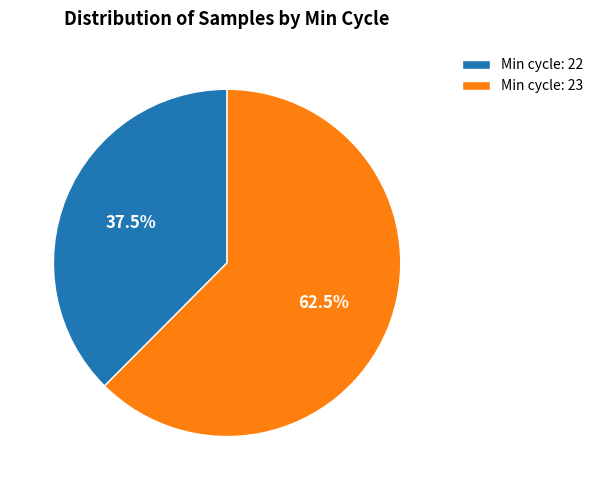

To the nearest percent, what is the average slice percentage?

50%